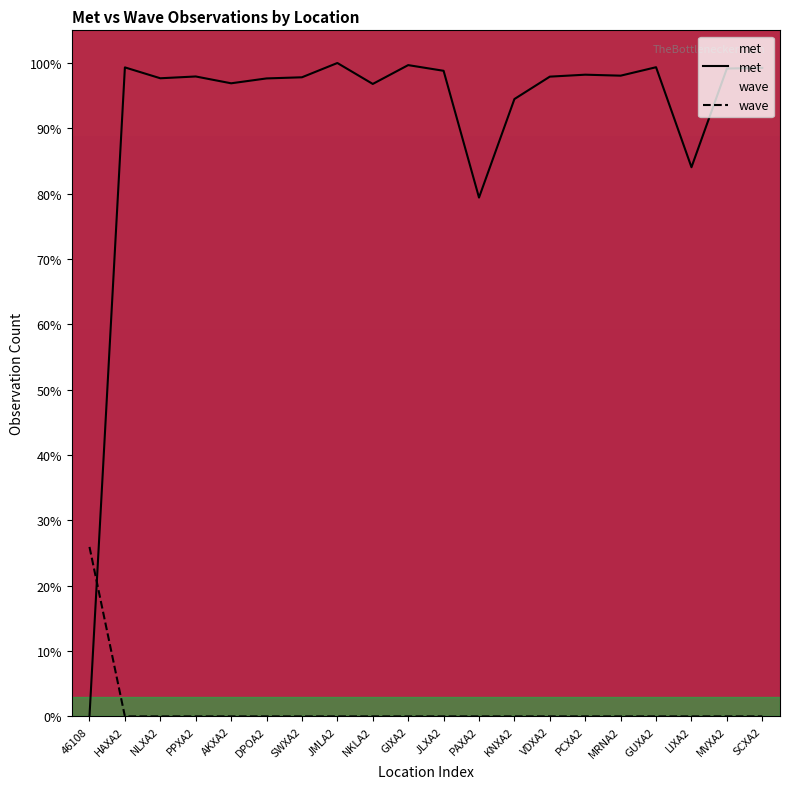

At which label is met closest to 50?

PAXA2